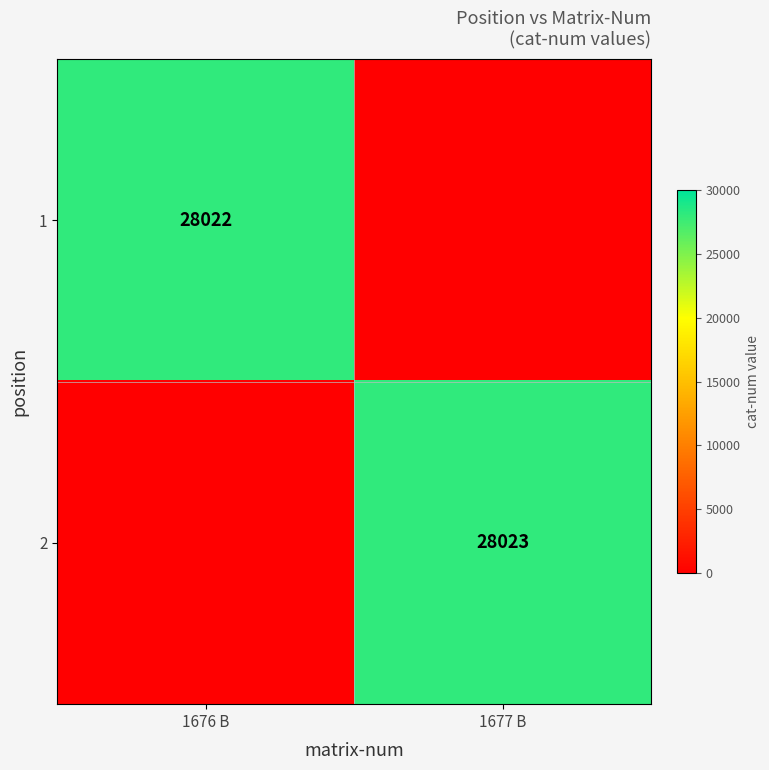

True or false: 2 has a value of 41027 at 1677 B.

False